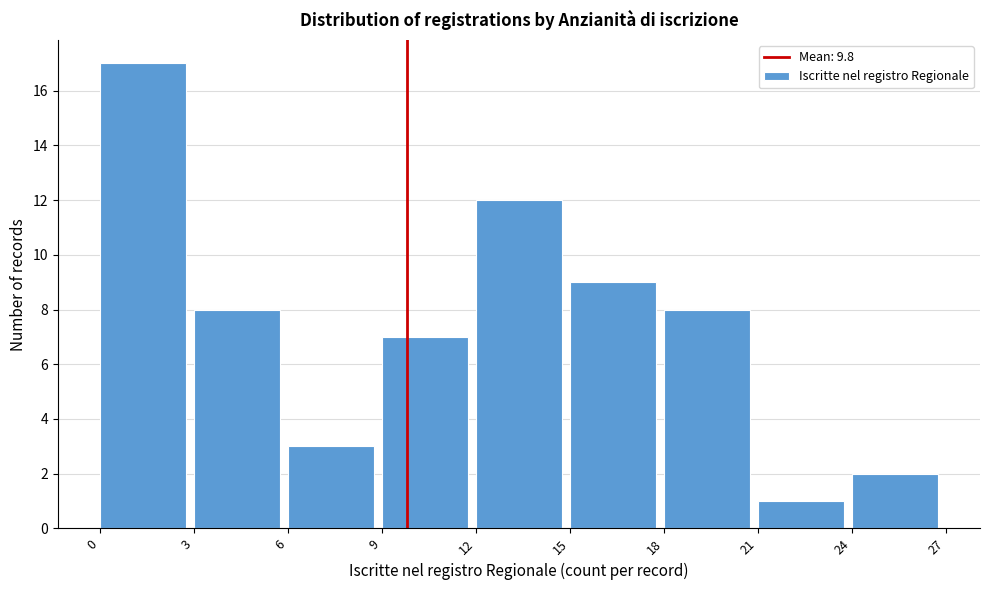

How tall is the bar that spans 12 to 15 on the x-axis? The values are not printed on the chart, so give them approximately, as read against the axis.

12